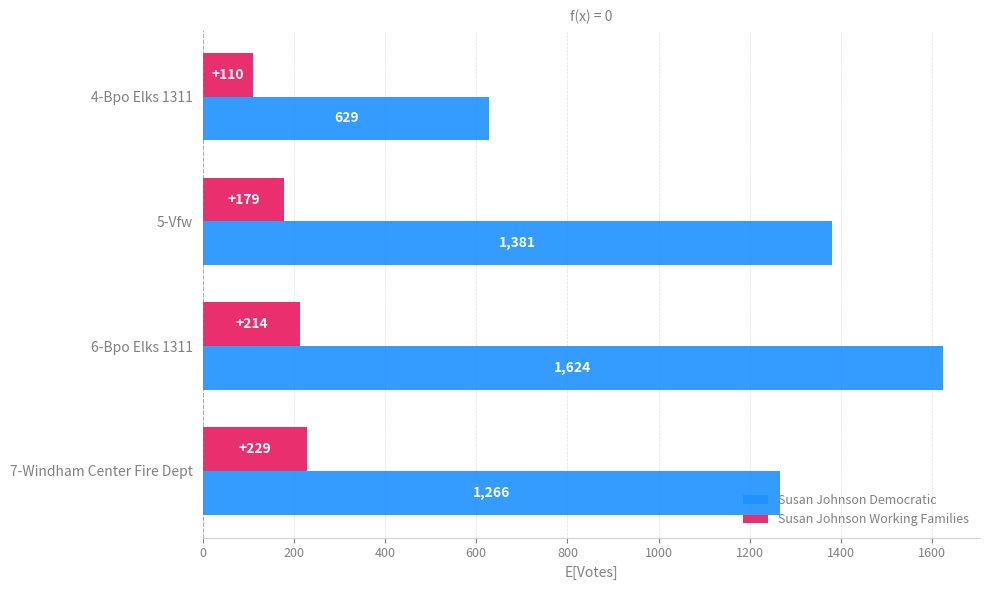

Which series has the largest total across all categories?

Susan Johnson Democratic